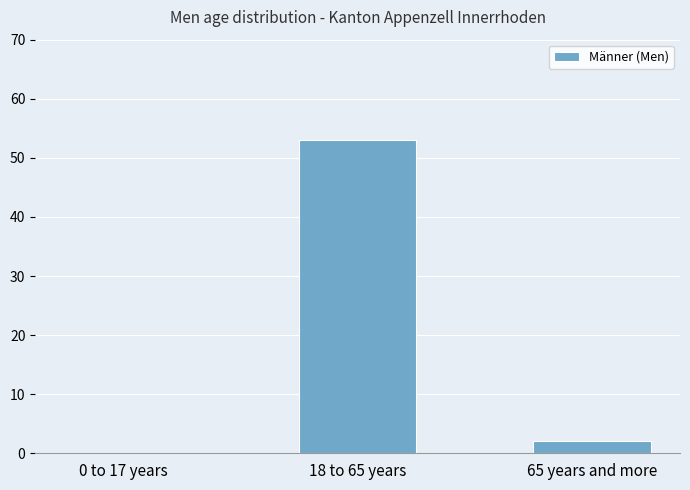

What is the average value?

18